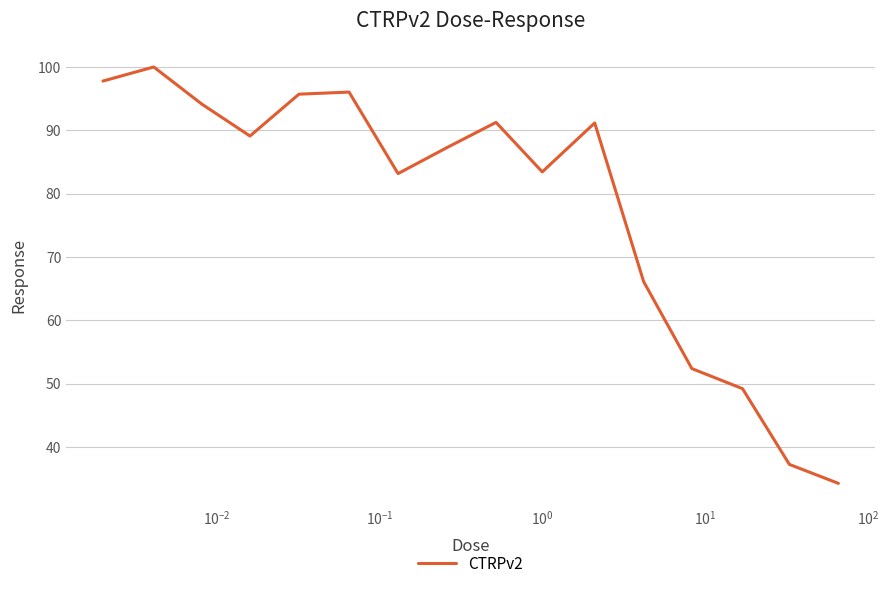

What is the greatest value displayed?

100.0